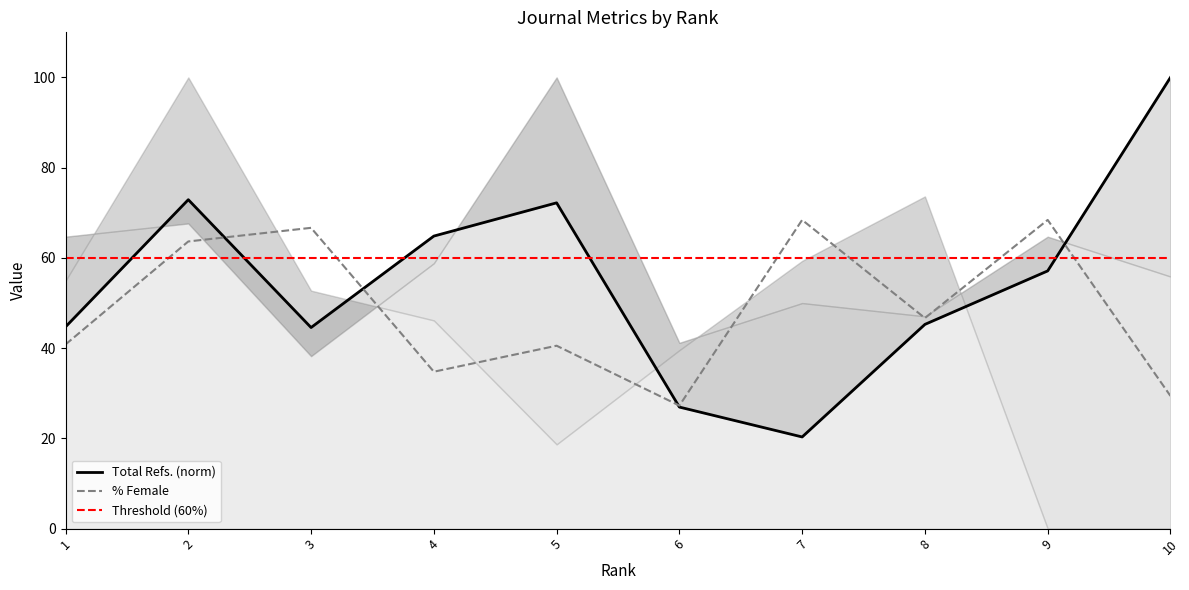

True or false: Total Refs. has more than 1 interior local peaks.

True